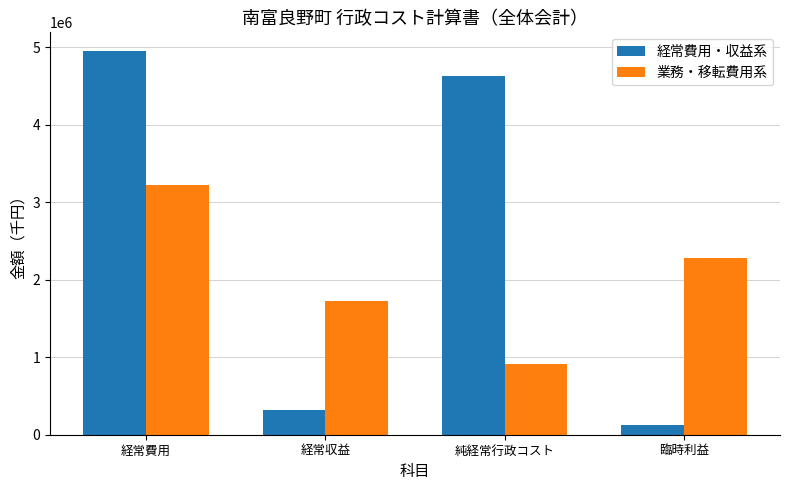

True or false: 経常費用・収益系 has a value of 319664 at 経常収益.

True